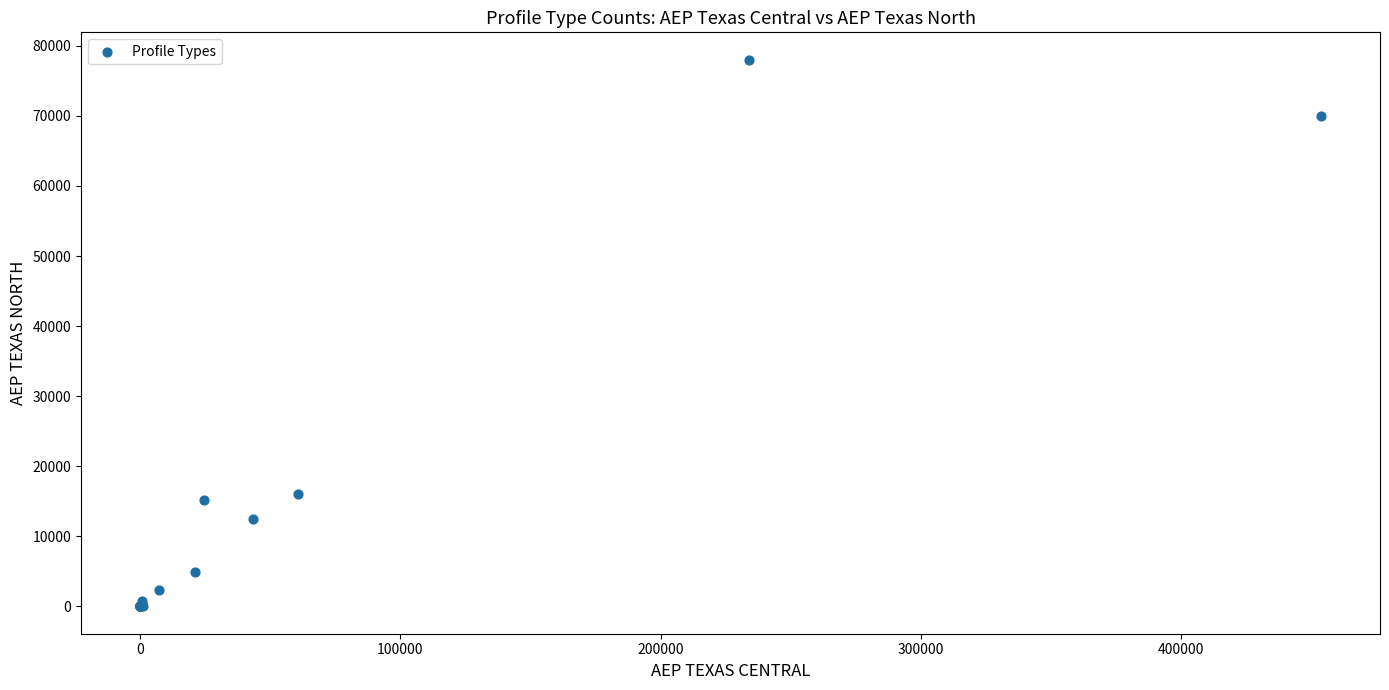

What Y value in the scatter plot is closest to 39009?

16096